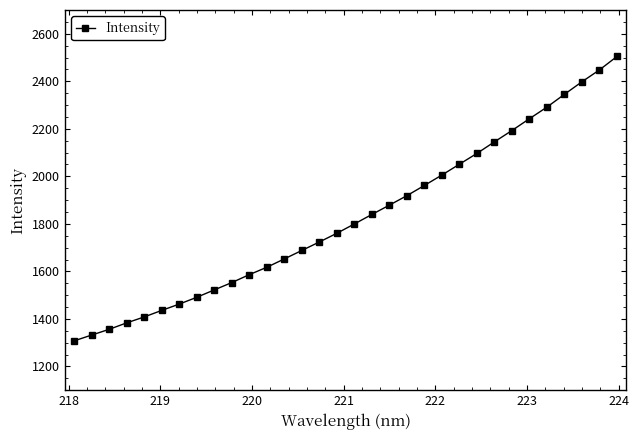

True or false: there are more than 2 points higher than both neighbors.

False